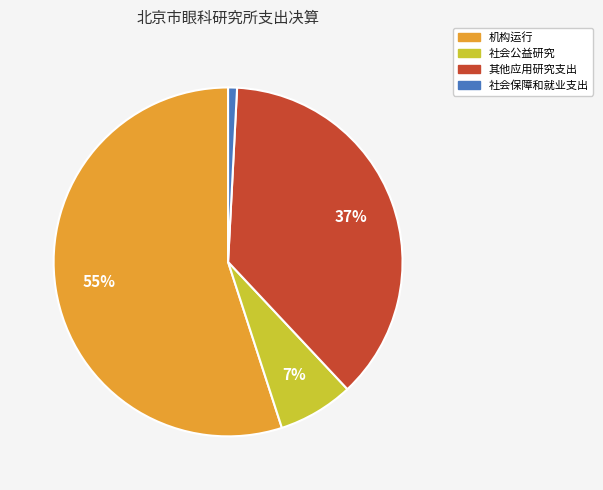

To the nearest percent, what is the average slice percentage?

25%